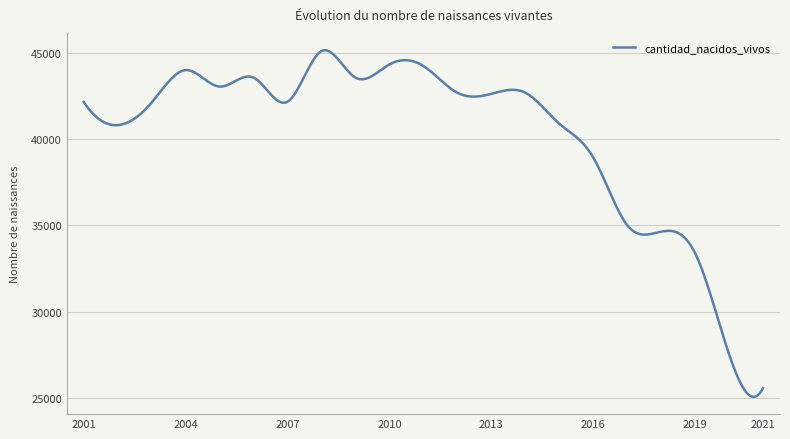

What is the difference between the maximum and minimum values?

20117.8